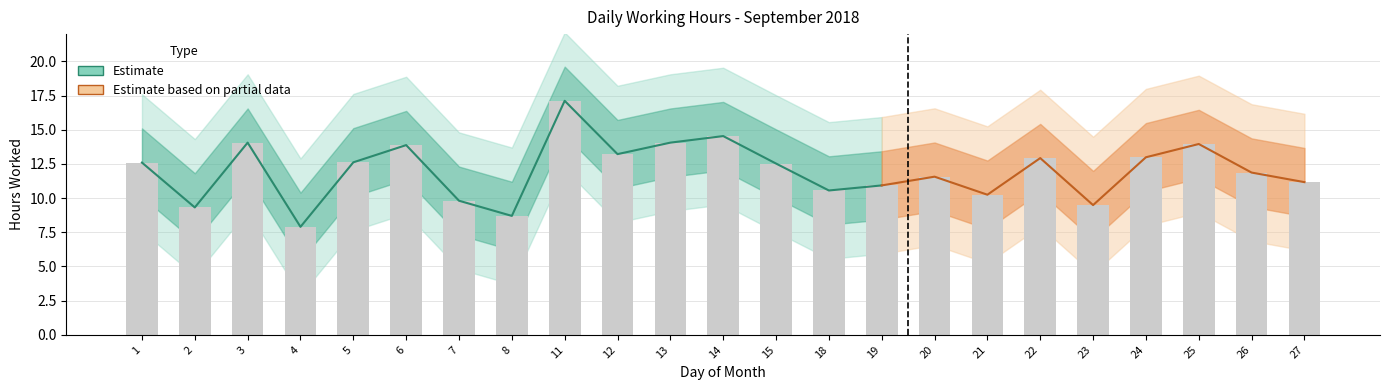

Rank the categories by value from lowest to highest.

4, 8, 2, 23, 7, 21, 18, 19, 27, 20, 26, 15, 1, 5, 22, 24, 12, 6, 25, 3, 13, 14, 11